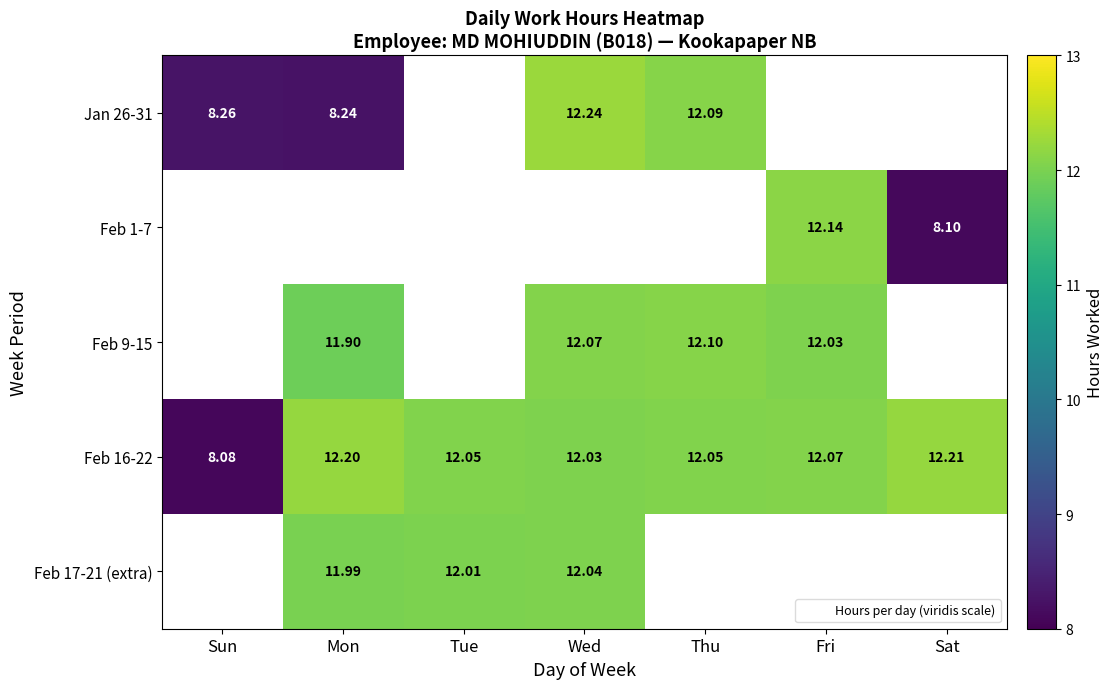

True or false: Feb 17-21 (extra) has a value of 12.0 at Tue.

True